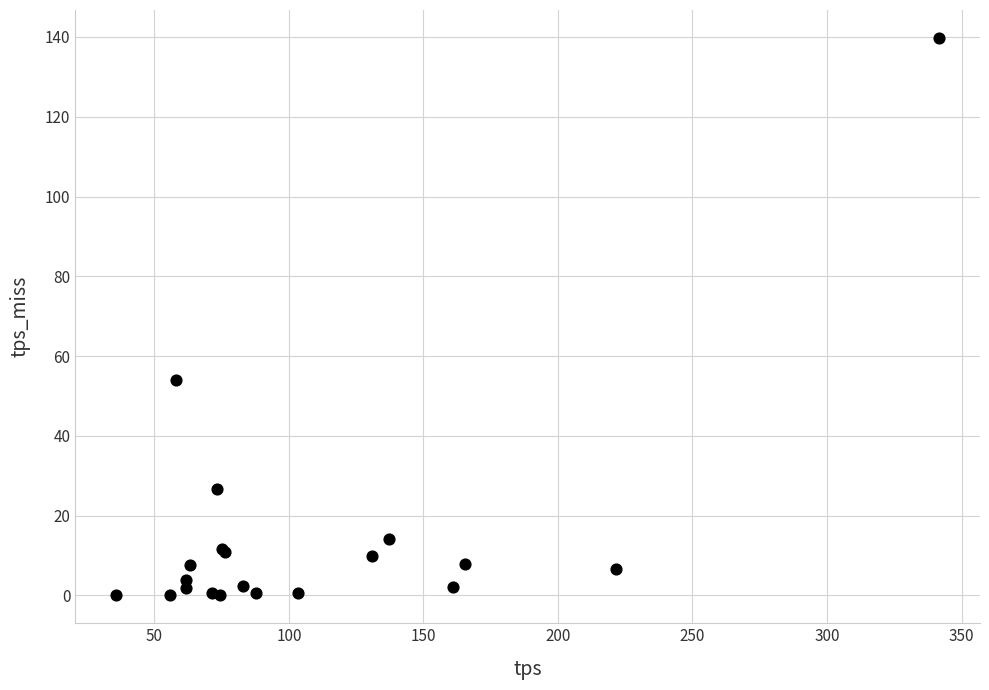

What Y value in the scatter plot is closest to 69?

54.1